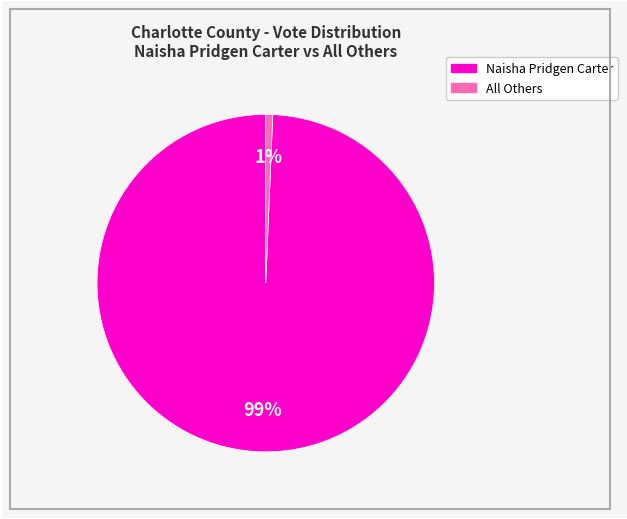

To the nearest percent, what is the average slice percentage?

50%